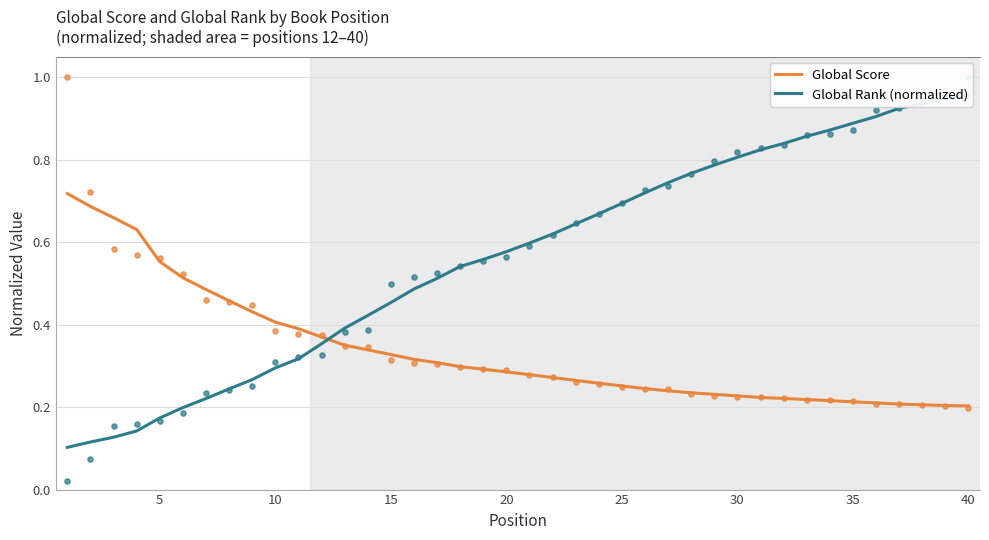

Which series has the largest total across all categories?

Global Rank (normalized)